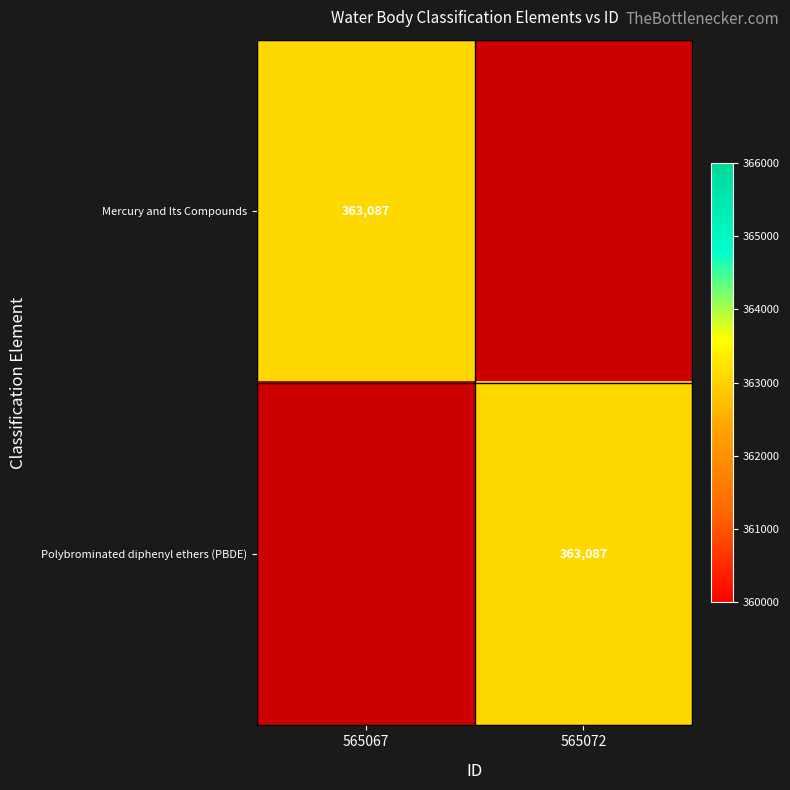

The value of Mercury and Its Compounds at 565067 is 363087. True or false?

True